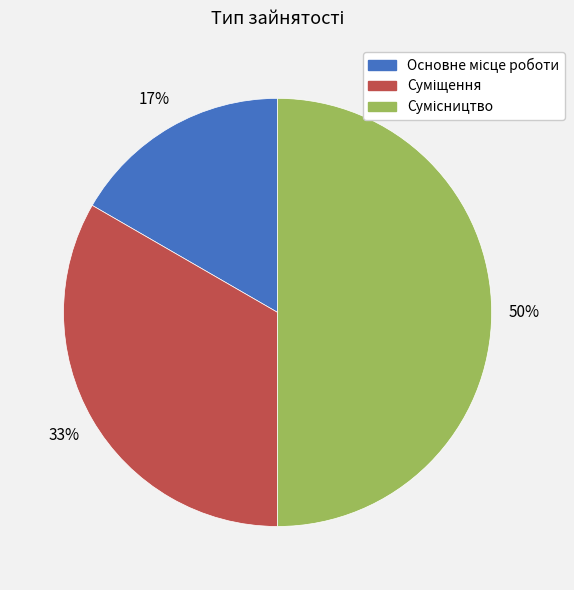

To the nearest percent, what is the average slice percentage?

33%